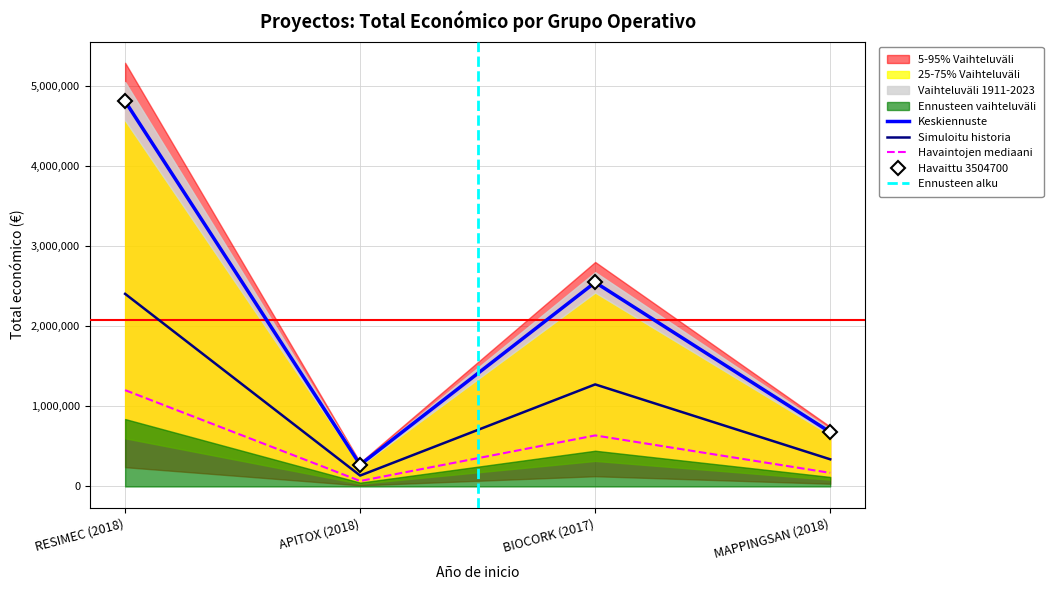

What position from the left is APITOX (2018)?

2